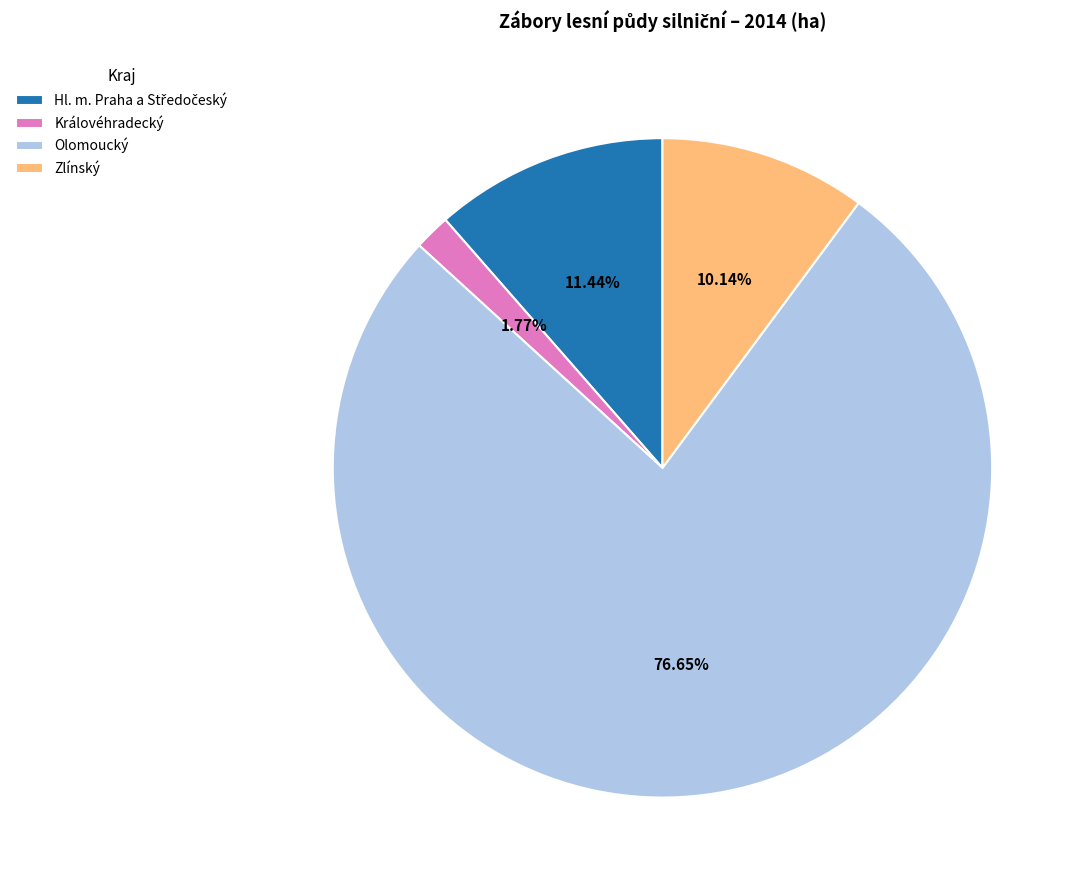

Which slice is the smallest?

Královéhradecký